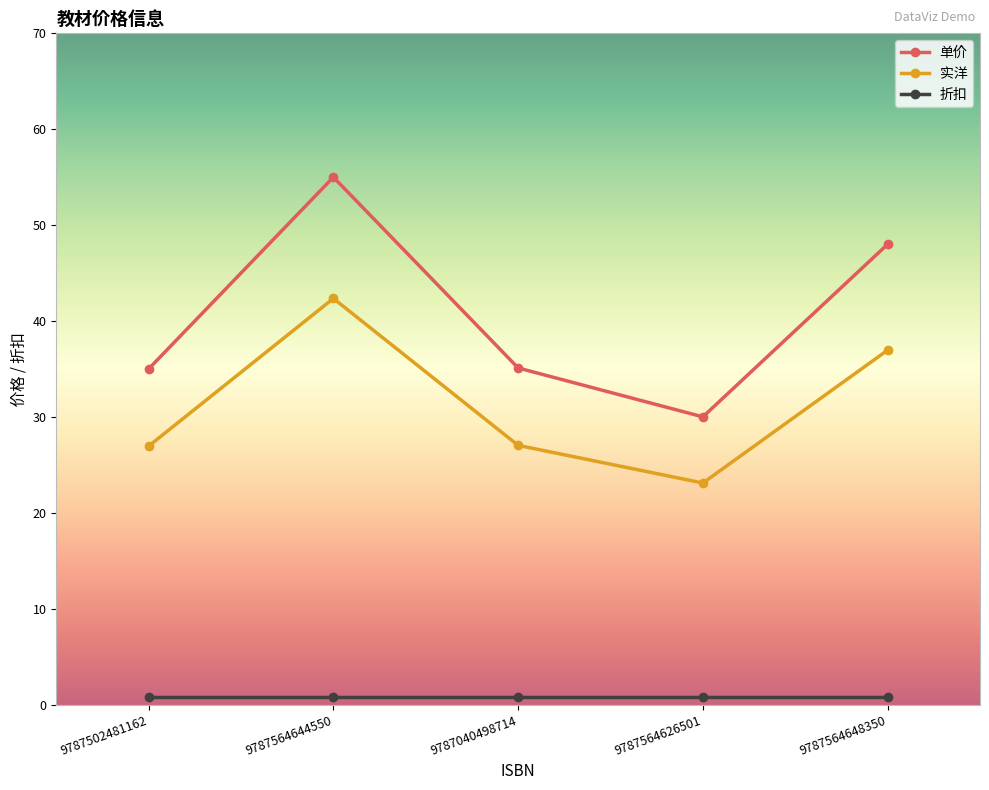

What is the minimum value for 实洋?

23.1